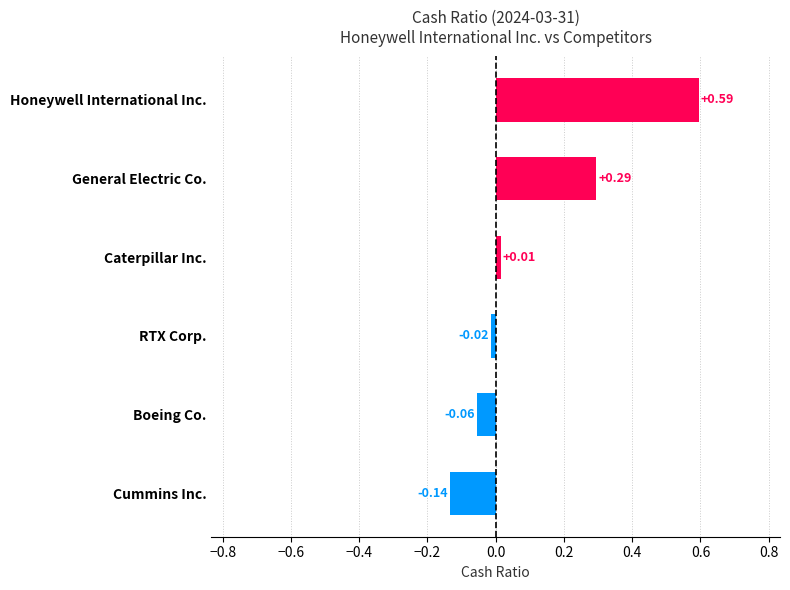

Rank the categories by value from lowest to highest.

Cummins Inc., Boeing Co., RTX Corp., Caterpillar Inc., General Electric Co., Honeywell International Inc.